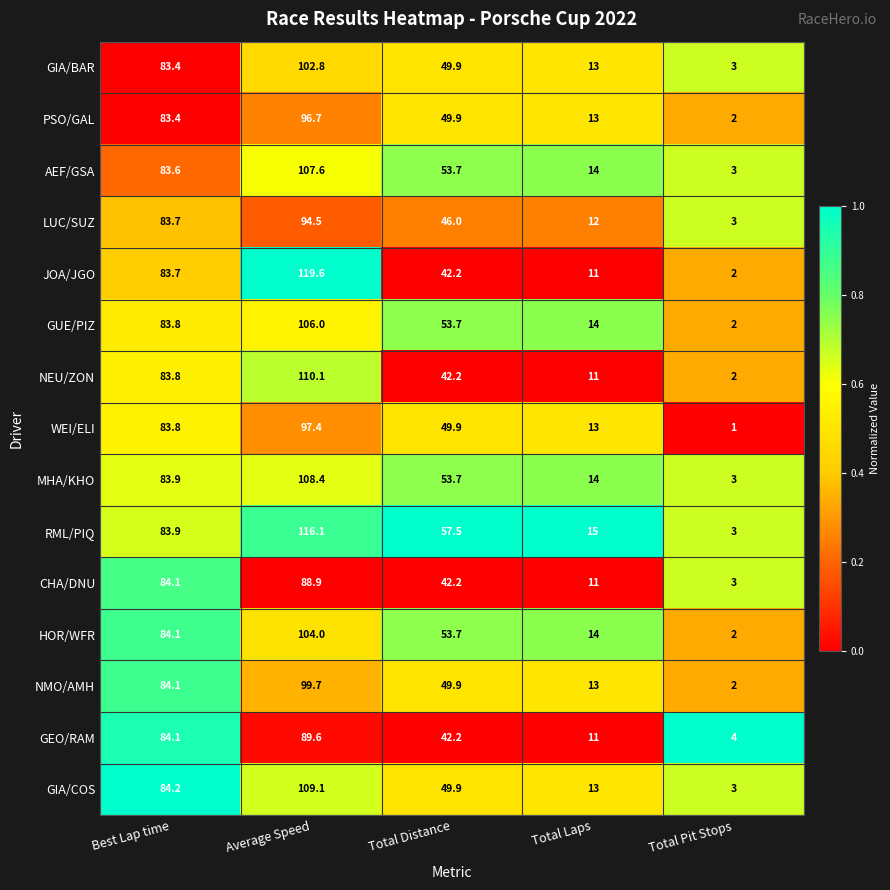

True or false: GEO/RAM has a value of 11.0 at Total Laps.

True